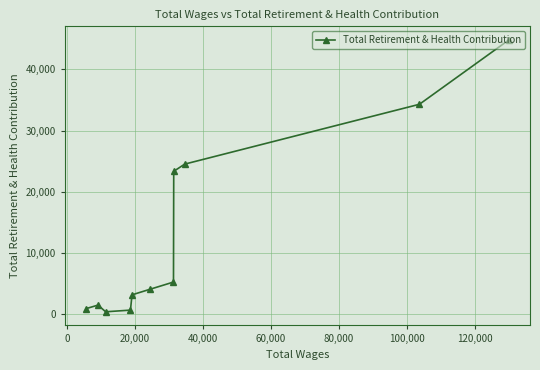

What is the greatest value displayed?

44815